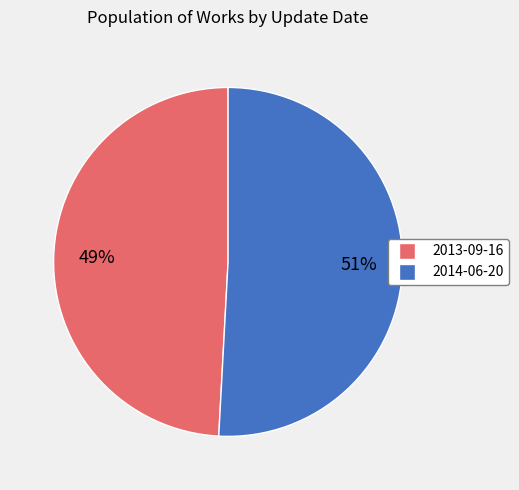

Which category accounts for the majority?

2014-06-20